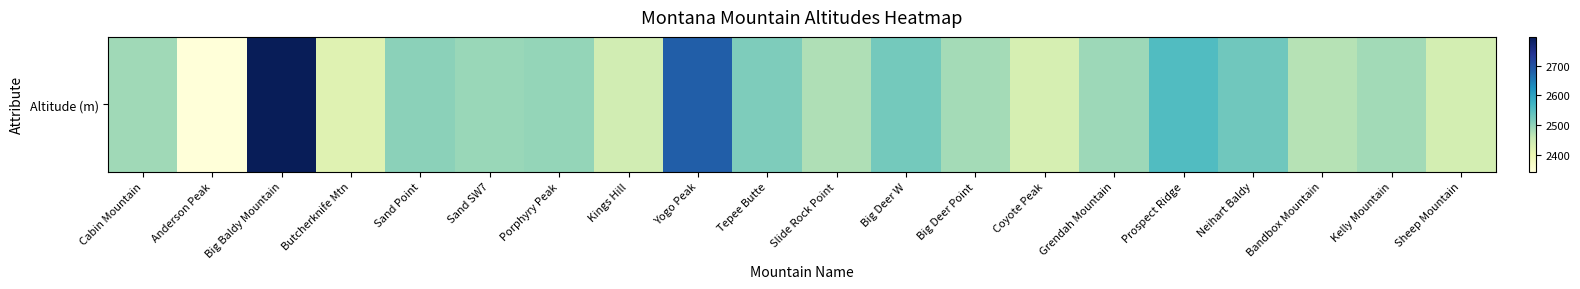

What is the change in value from Porphyry Peak to Tepee Butte?

+17